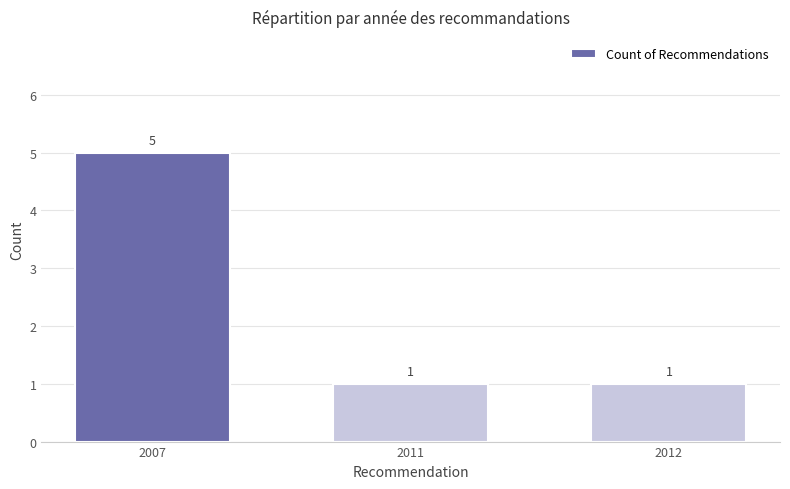

What is the difference between the maximum and second lowest values?

4